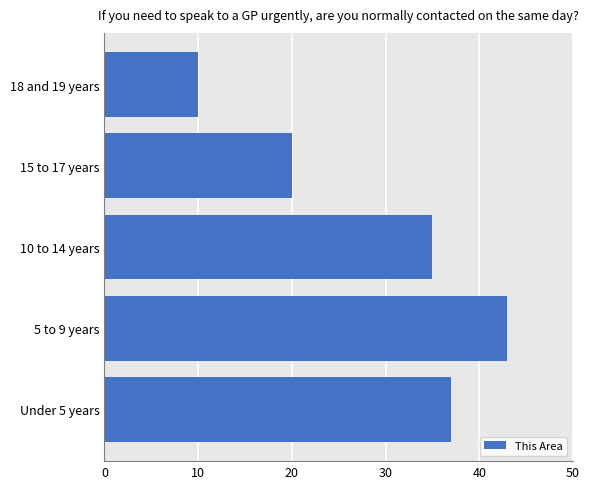

Reading top to bottom, extract all data points from this chart.

18 and 19 years=10	15 to 17 years=20	10 to 14 years=35	5 to 9 years=43	Under 5 years=37